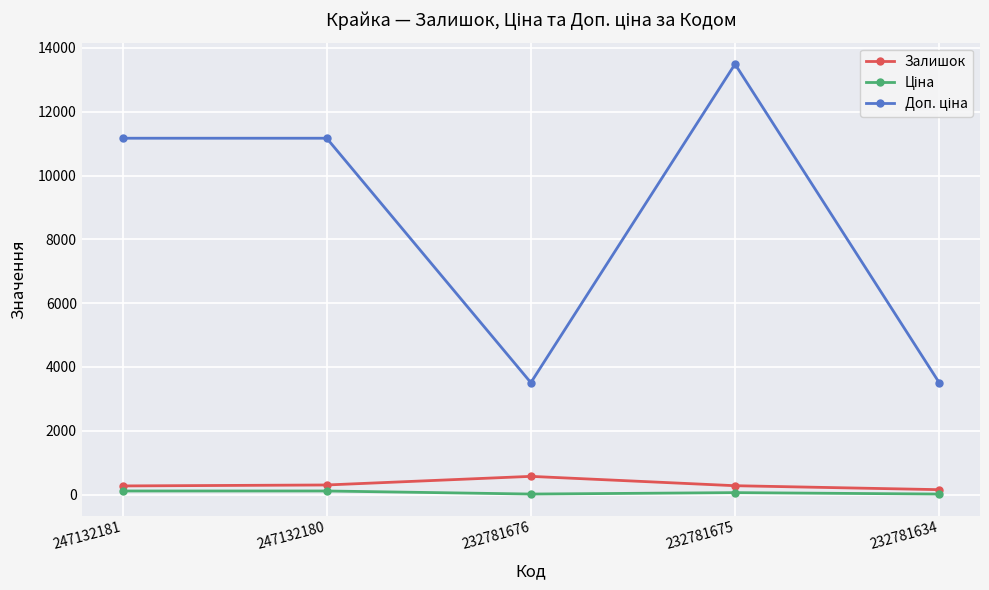

The Залишок series shows 153.0 at 232781634. True or false?

True